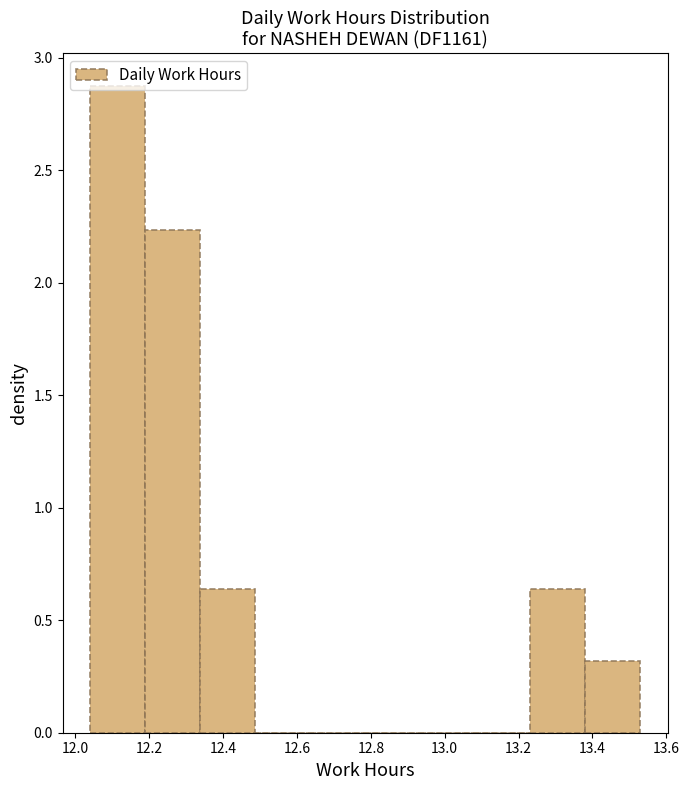

What is the height of the bar covering 13.38 to 13.54 on the x-axis? Neither the bar edges nor the heights are printed on the chart, so give them approximately, as read against the axes.

0.30